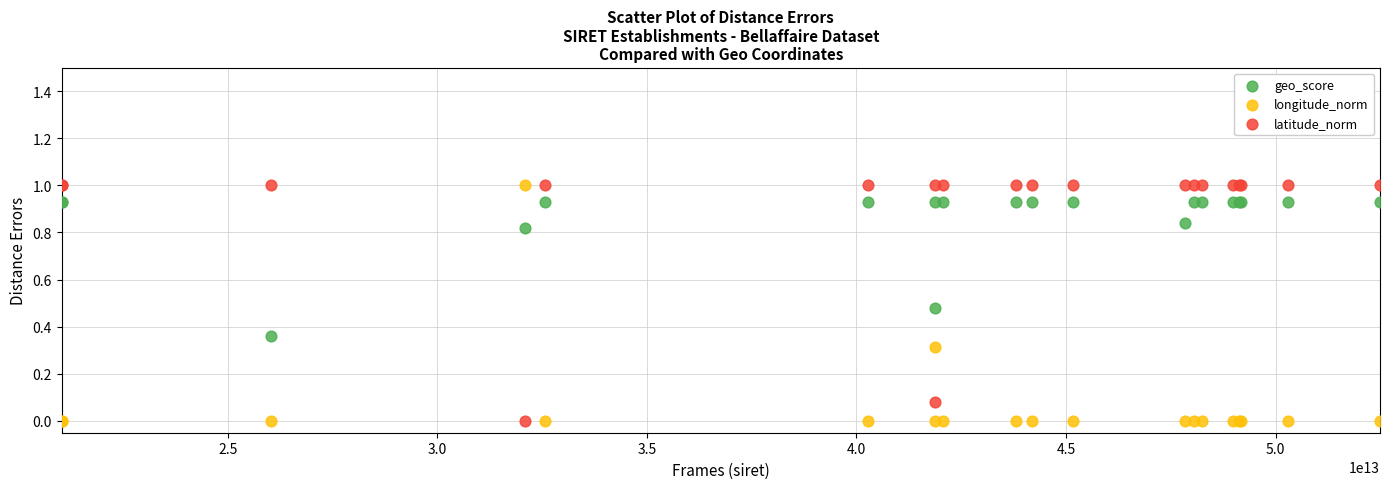

What is the X range (max minus min) for the scatter plot?

31448456700021.0